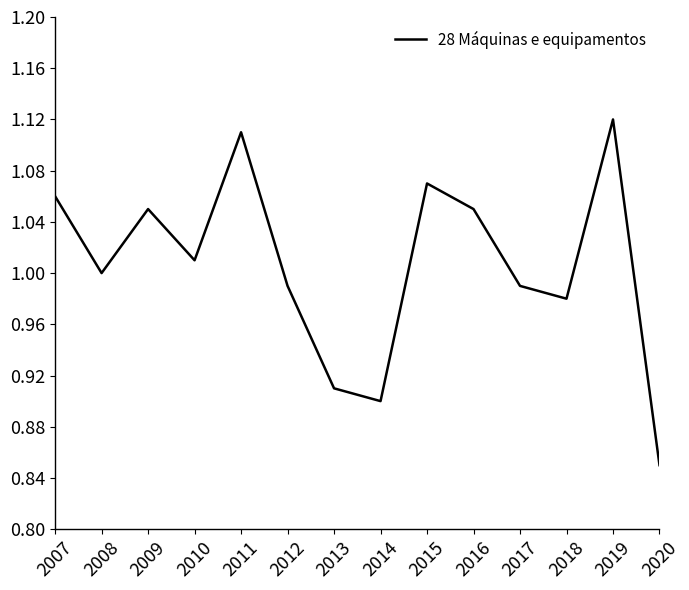

True or false: the data shows 0.2 at 2011.

False